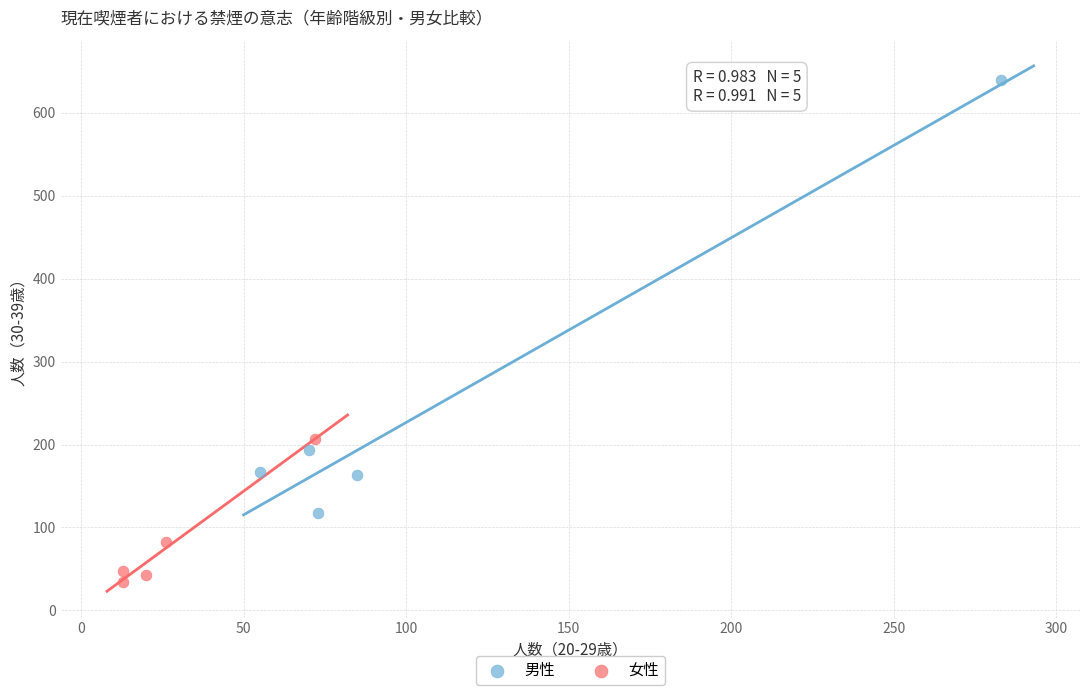

Which series contains the lowest Y value?

女性